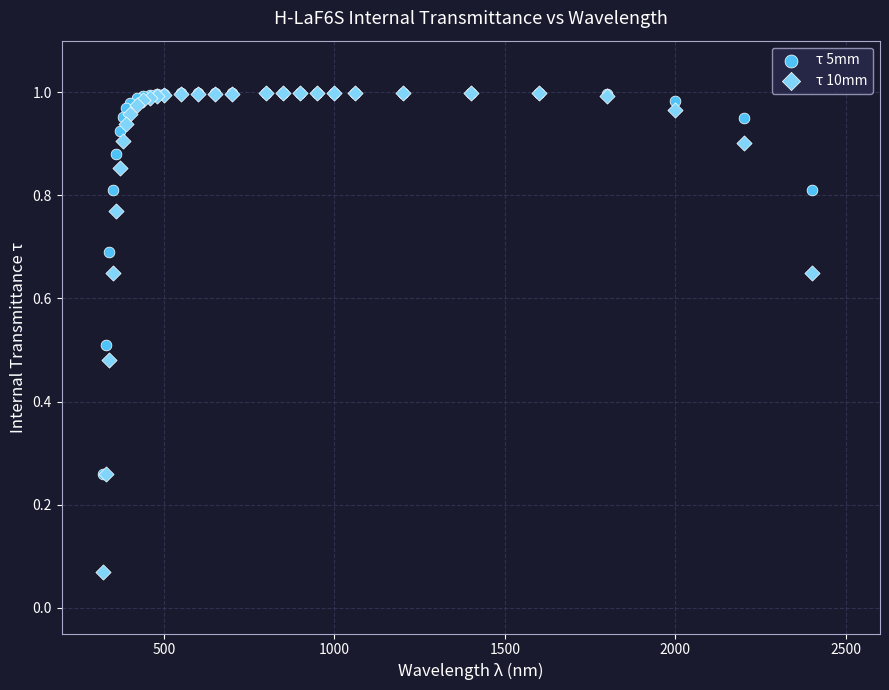

What are all the series names shown in the legend?

τ 5mm, τ 10mm